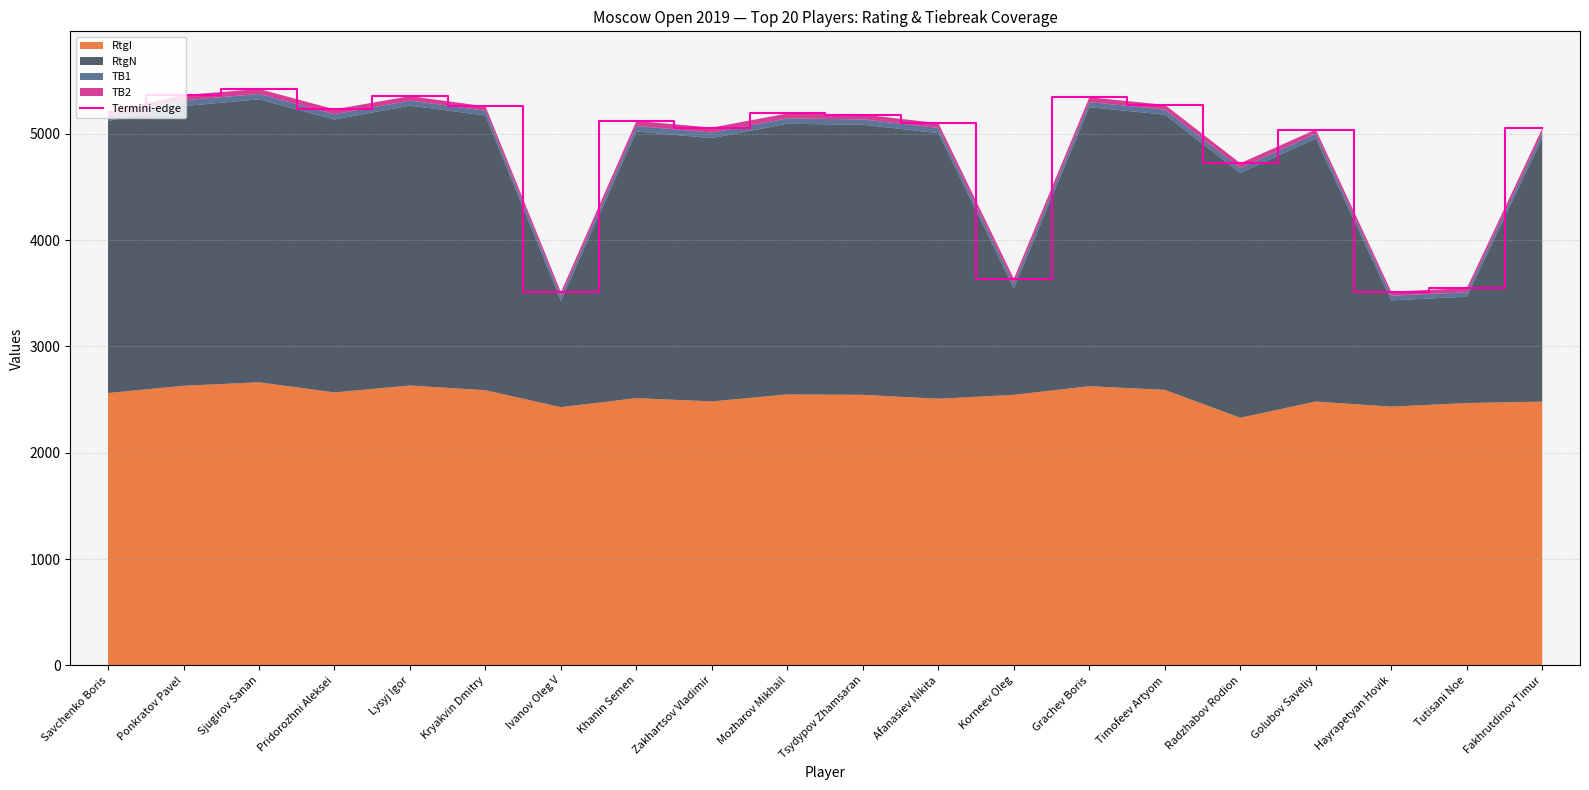

Reading left to right, what are all the values shown in this chart?

5207.0	5365.5	5422.5	5231.0	5355.0	5259.0	3511.0	5122.0	5059.5	5192.0	5181.5	5101.5	3638.0	5344.0	5273.5	4724.0	5040.5	3516.0	3548.0	5051.5